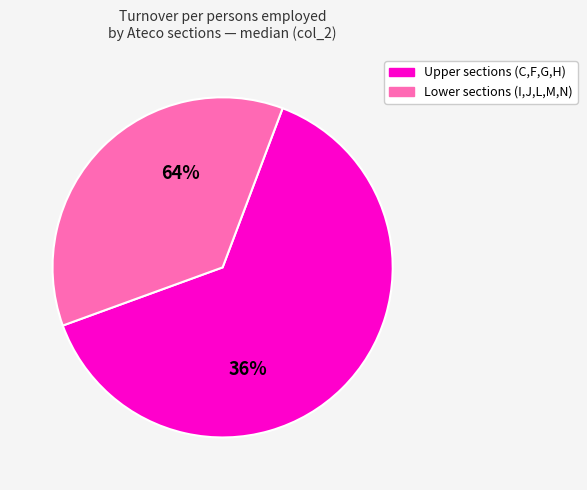

Between C and H, which is larger?

C